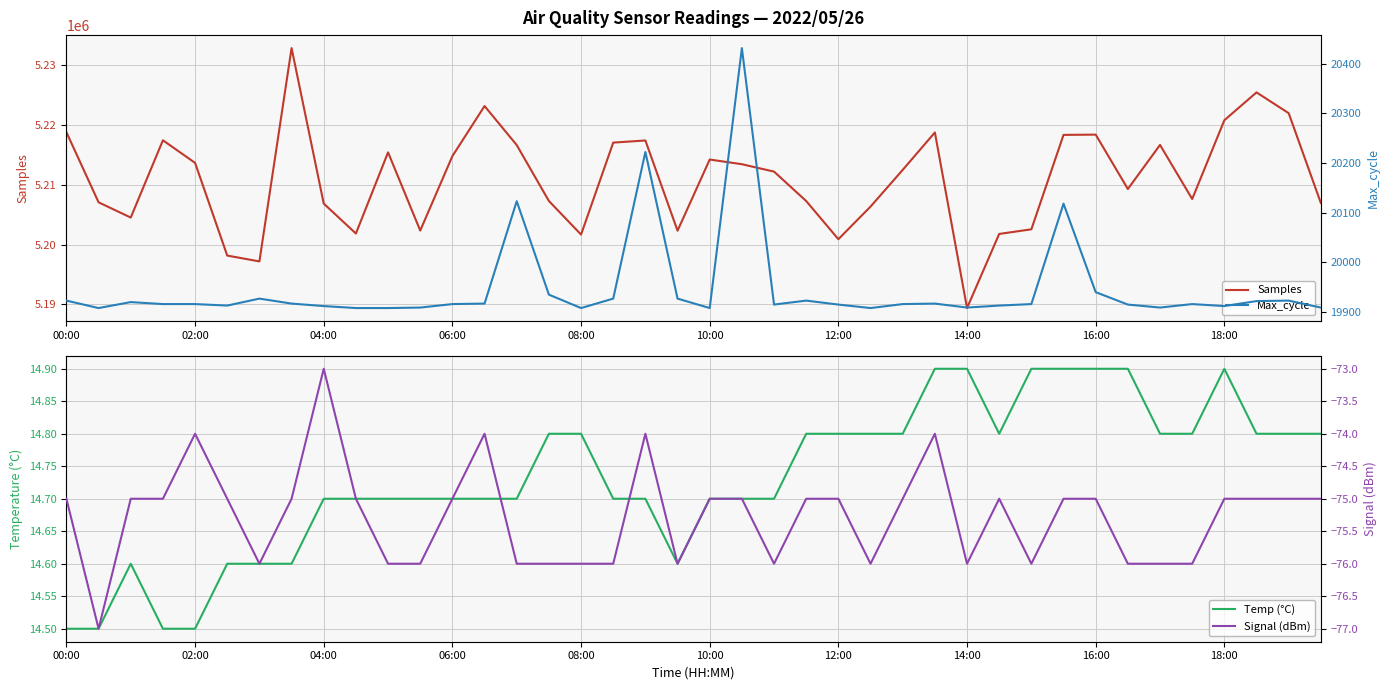

The Samples series shows 8733739 at 14:00. True or false?

False